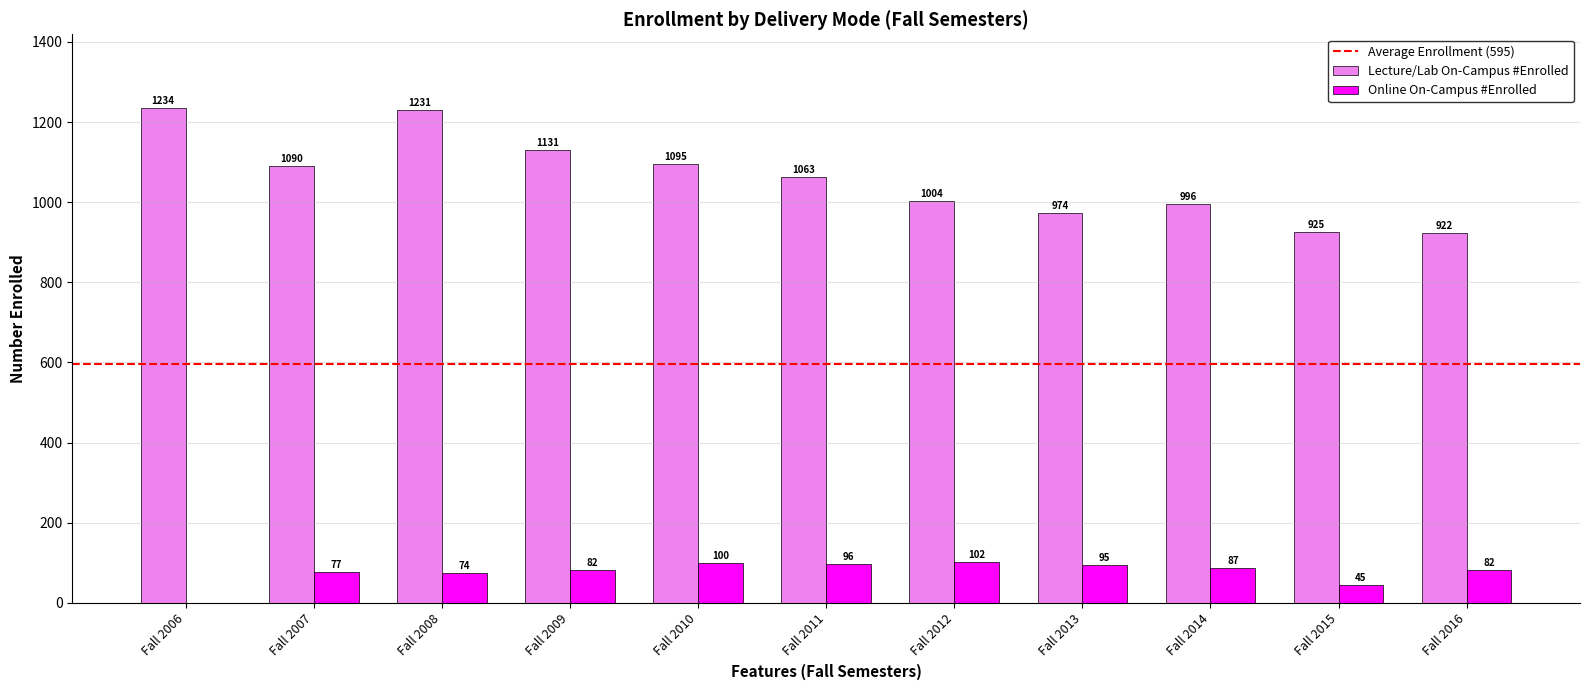

How many values in Online On-Campus #Enrolled are above zero?

10